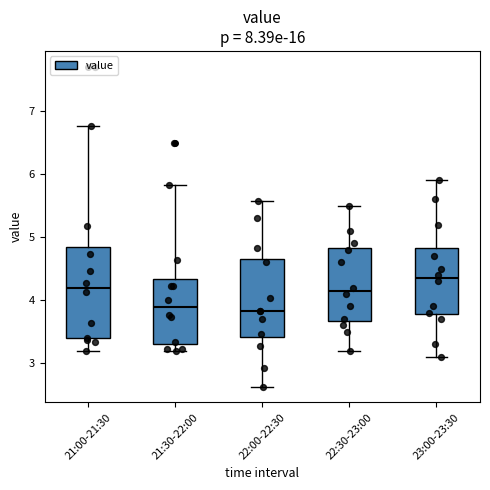

Reading left to right, transcribe this box plot: for each box, give where its median line is, the range the box spans, and where its two whiskers end, as read against the y-axis. The values are not printed on the chart, so give them approximately, as read against the axis.

21:00-21:30: median 4.2, box 3.4 to 4.8, whiskers 3.2 to 6.8
21:30-22:00: median 3.9, box 3.3 to 4.3, whiskers 3.2 to 5.8
22:00-22:30: median 3.8, box 3.4 to 4.7, whiskers 2.6 to 5.6
22:30-23:00: median 4.2, box 3.7 to 4.8, whiskers 3.2 to 5.5
23:00-23:30: median 4.4, box 3.8 to 4.8, whiskers 3.1 to 5.9